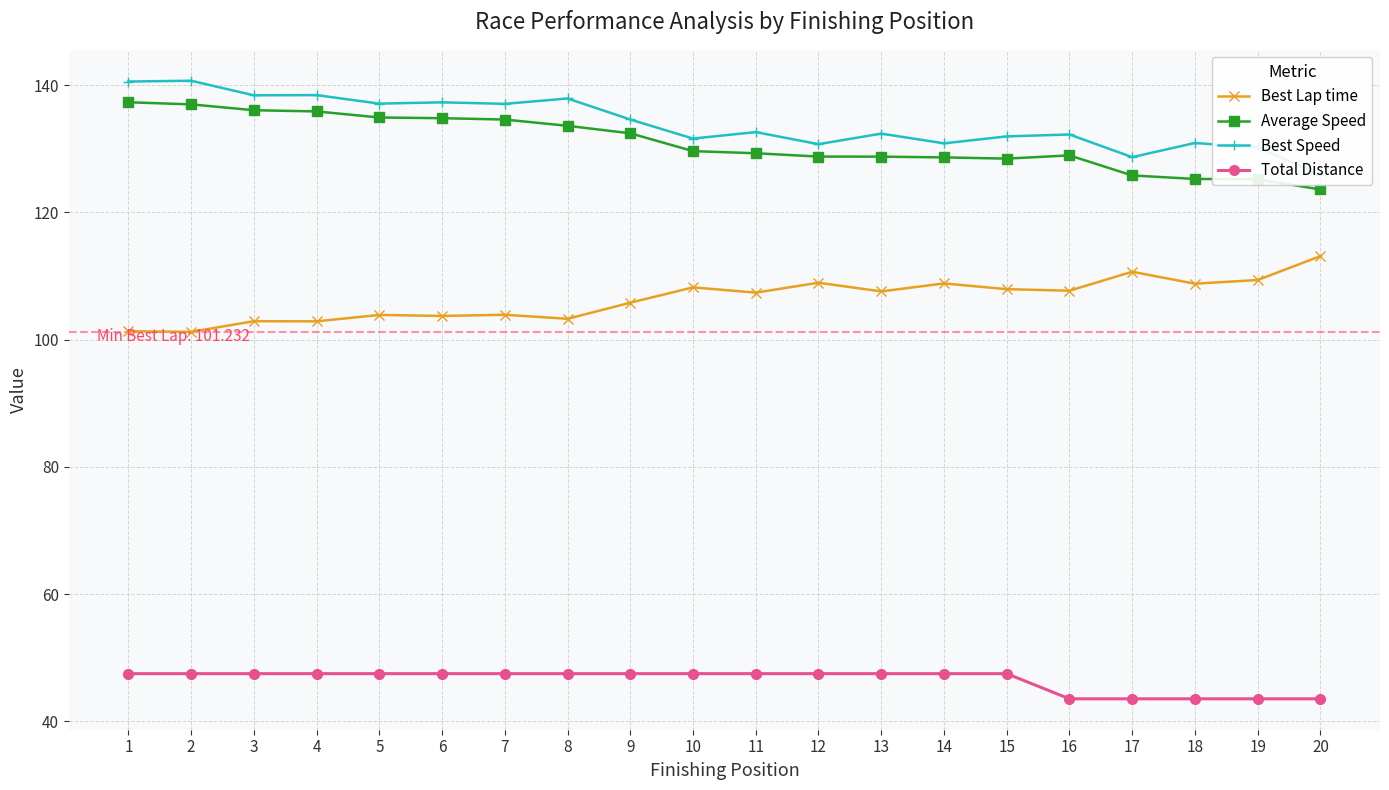

Which has a higher value, 13 or 11?

13